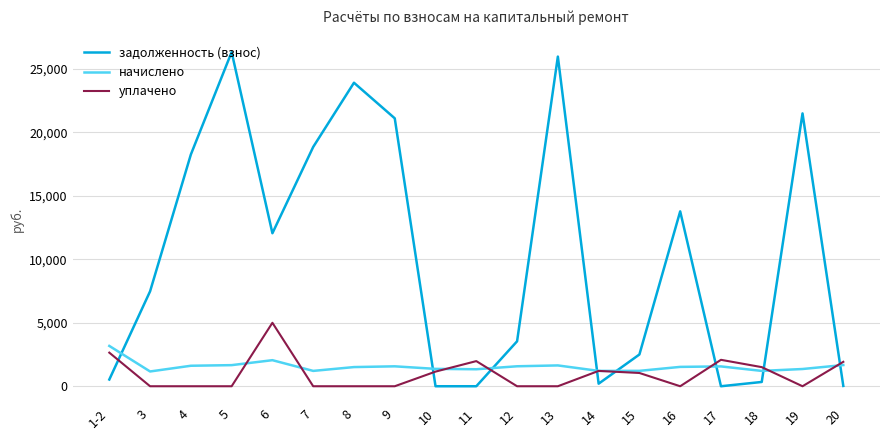

True or false: задолженность (взнос) and уплачено cross at least once.

True